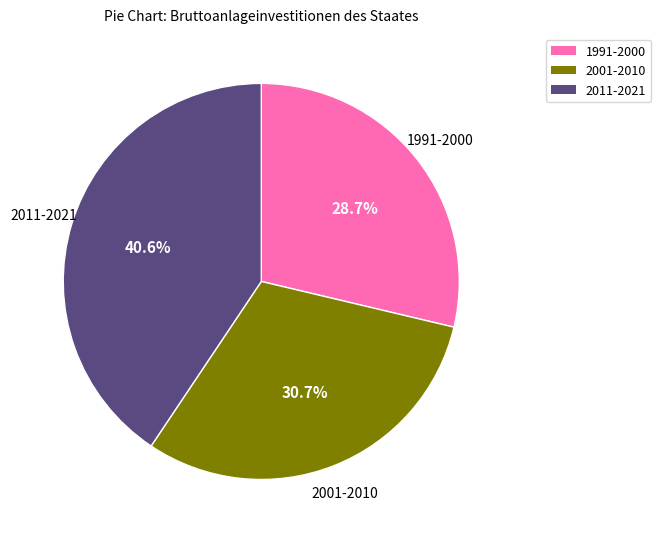

Does any single category account for the majority?

No